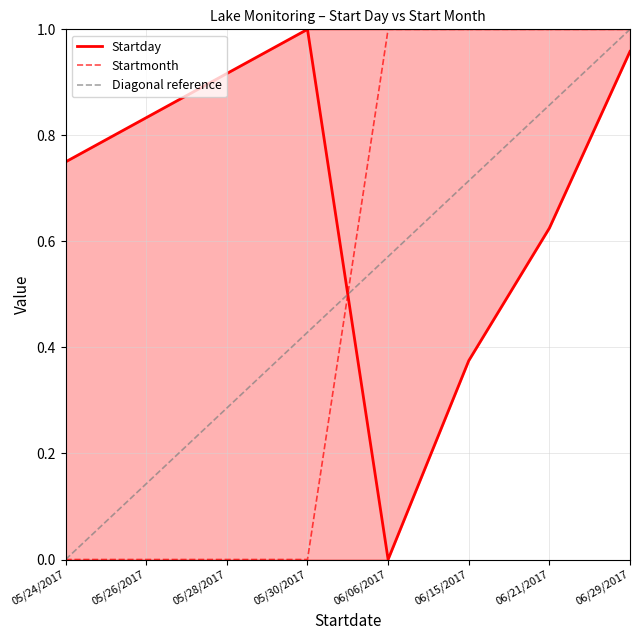

Is it true that Startday equals 1.5 at 05/26/2017?

False